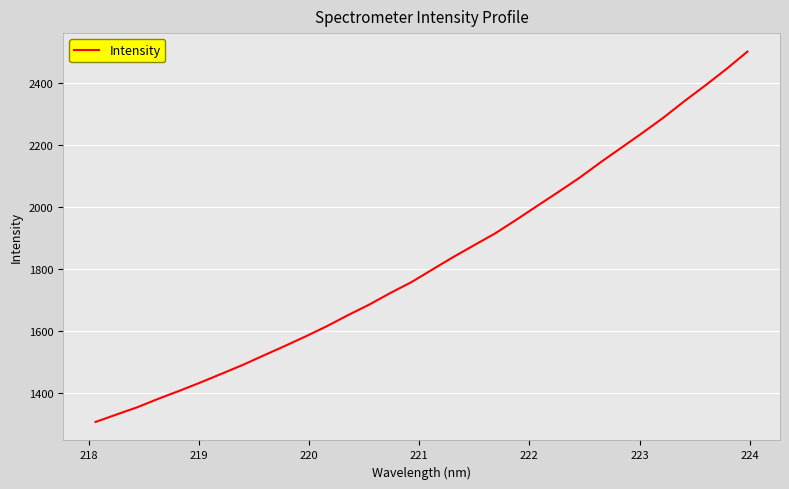

What is the minimum value shown in the chart?

1305.6